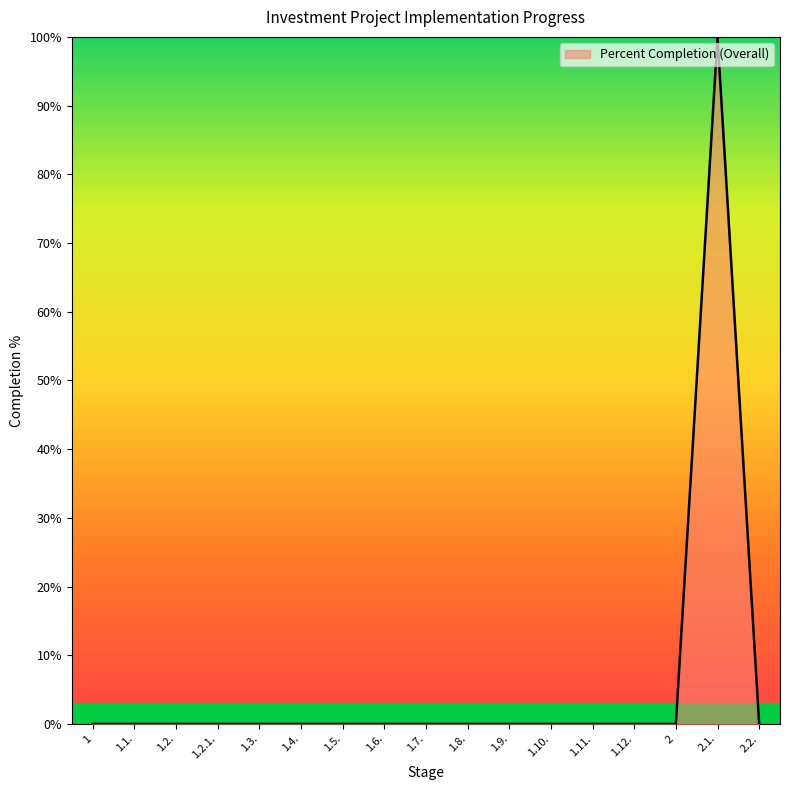

How many lines are shown in the chart?

1